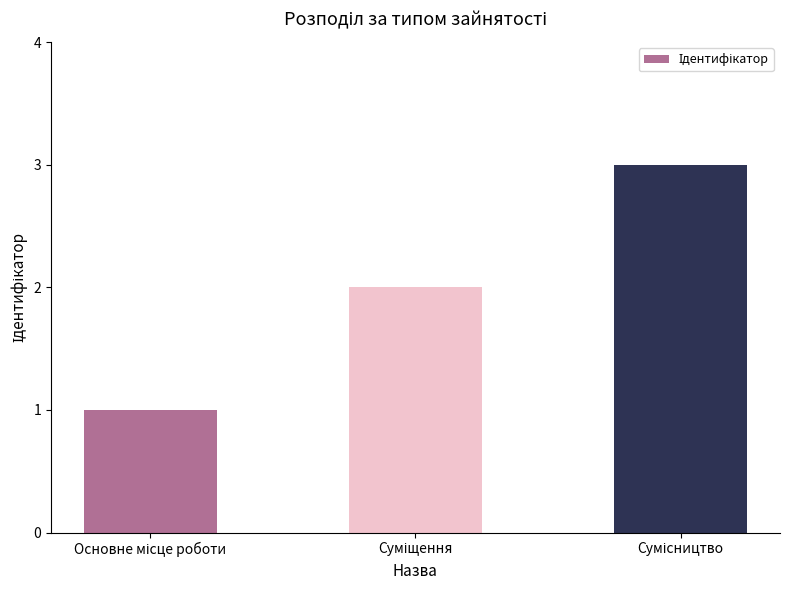

What is the sum of all values?

6